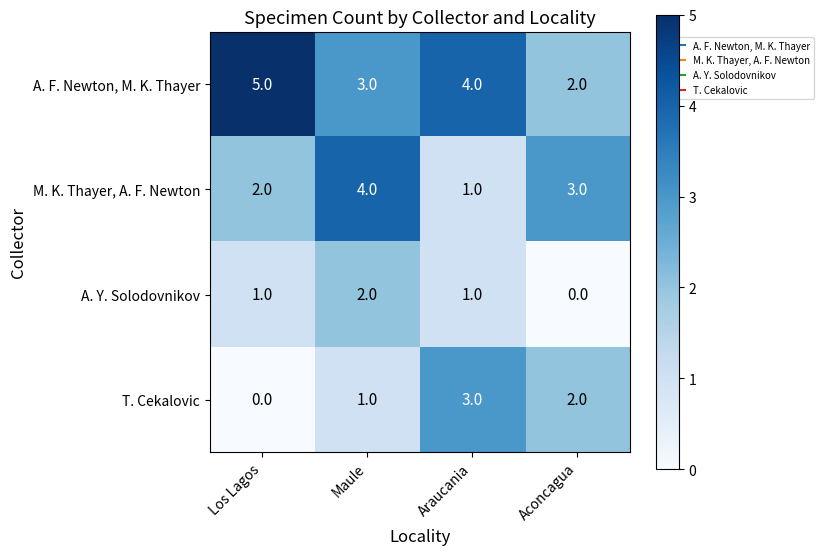

The T. Cekalovic series shows 1 at Maule. True or false?

True